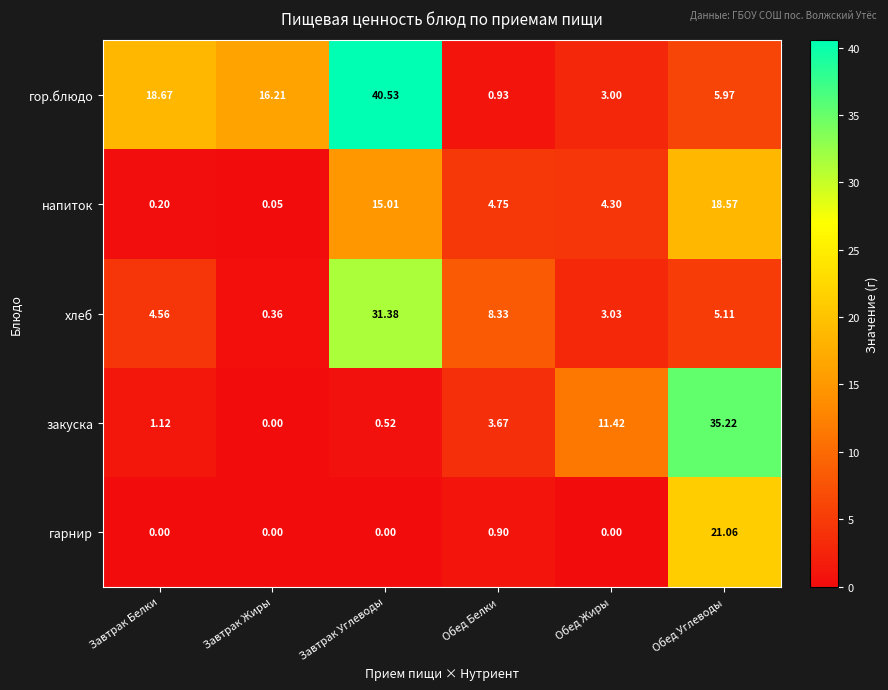

Which series has the largest total across all categories?

гор.блюдо